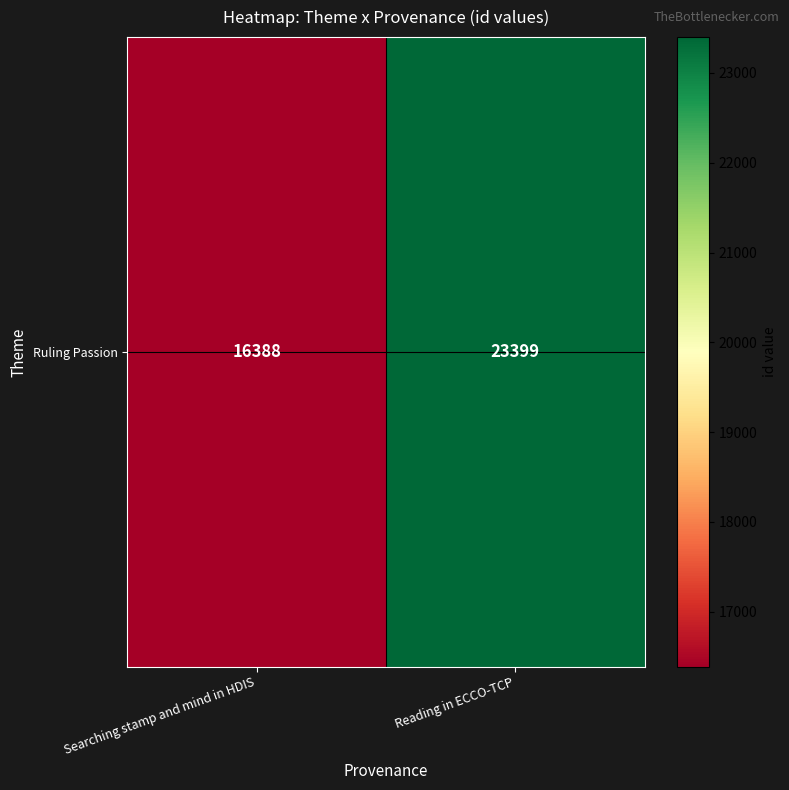

Is it true that the value at Searching stamp and mind in HDIS is 16388?

True